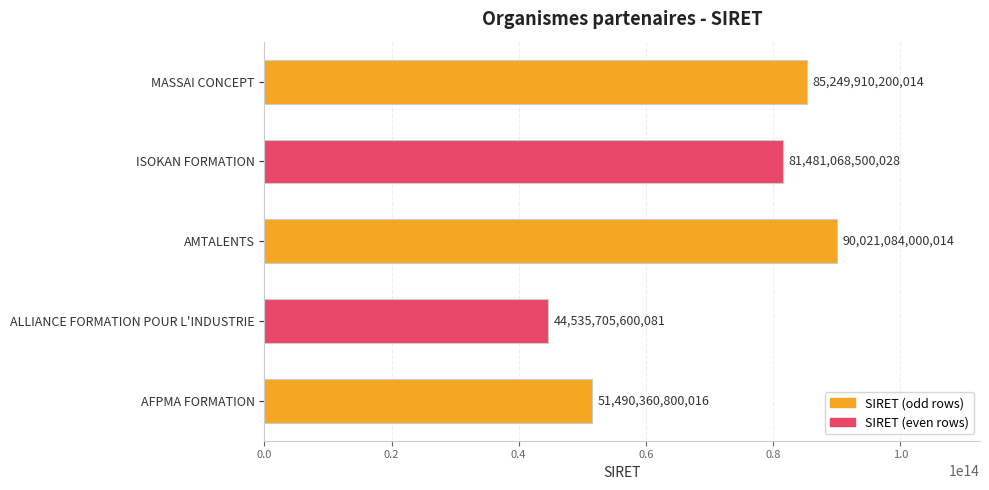

At which category does the chart reach its peak across all series?

AMTALENTS